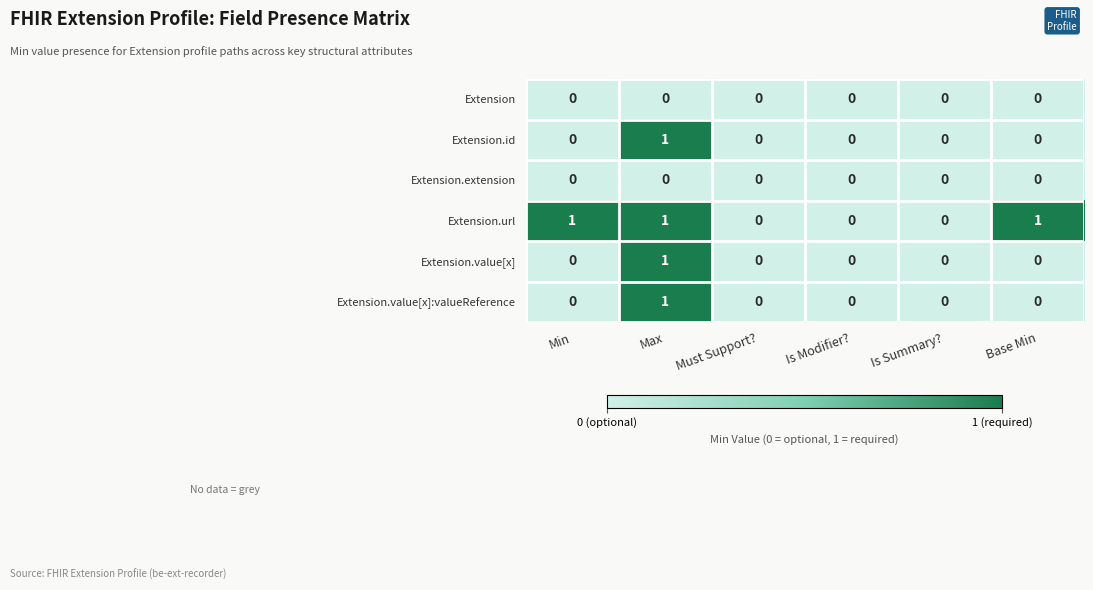

Which series changed the most between Is Summary? and Base Min?

Extension.url